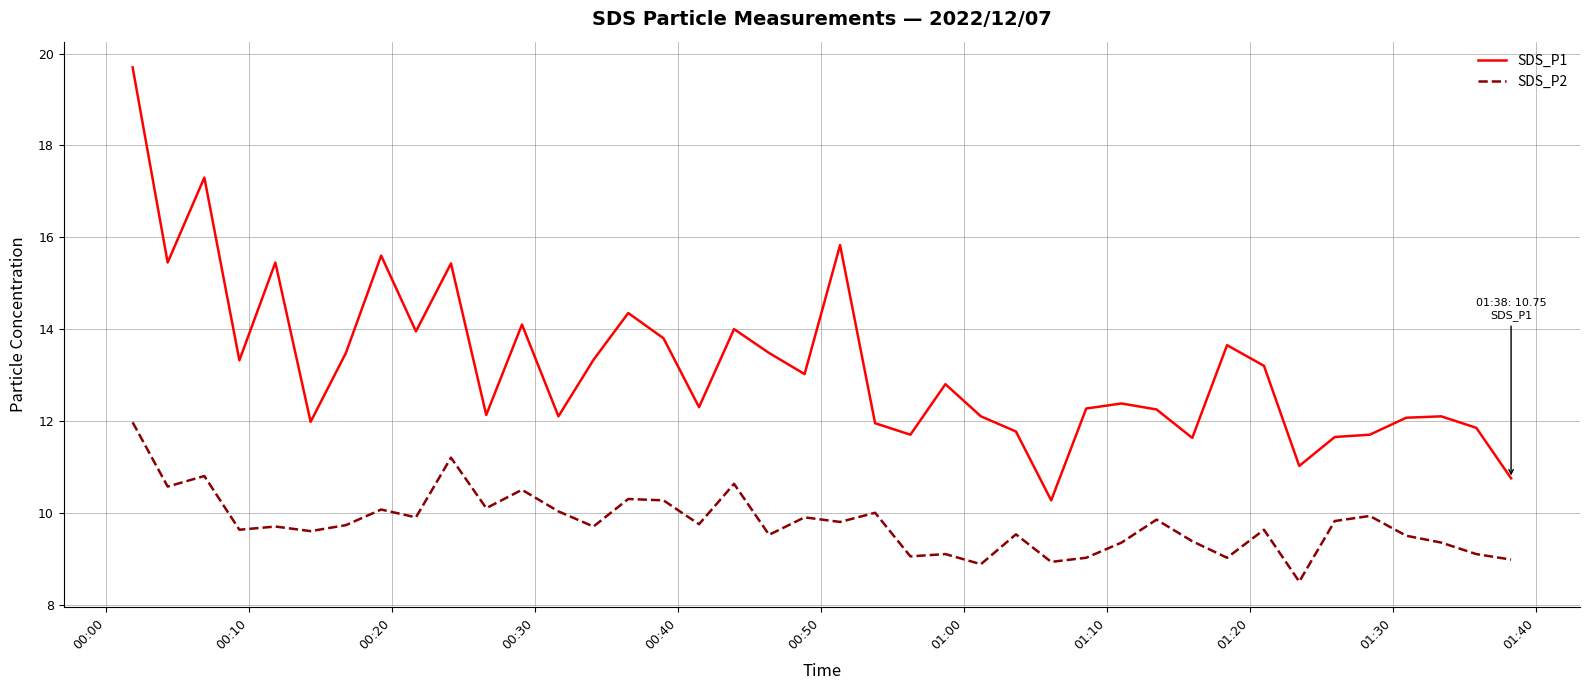

Which series has the widest spread of values?

SDS_P1